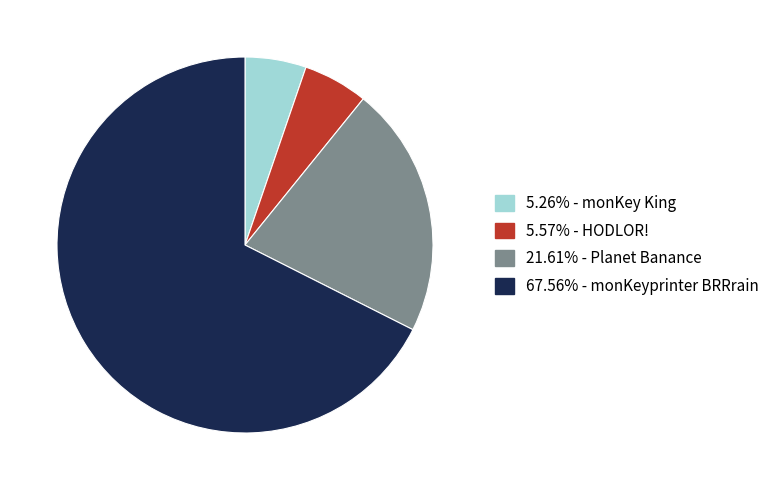

Is there any slice that represents more than half of the pie?

Yes